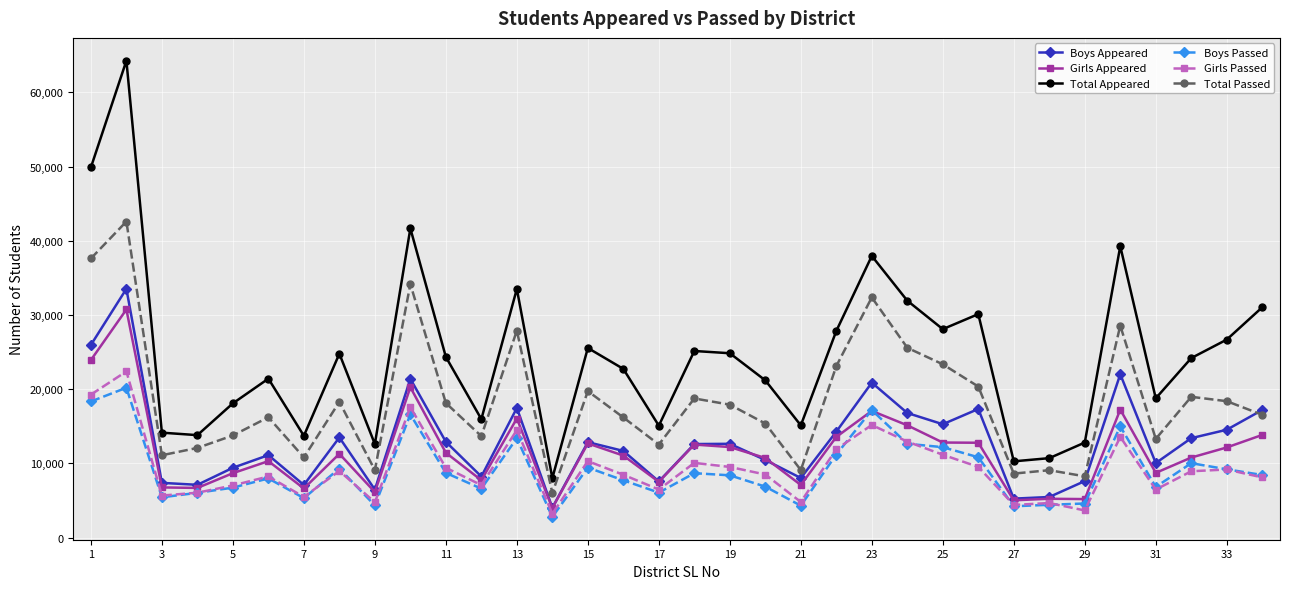

Does the chart have visible grid lines?

Yes